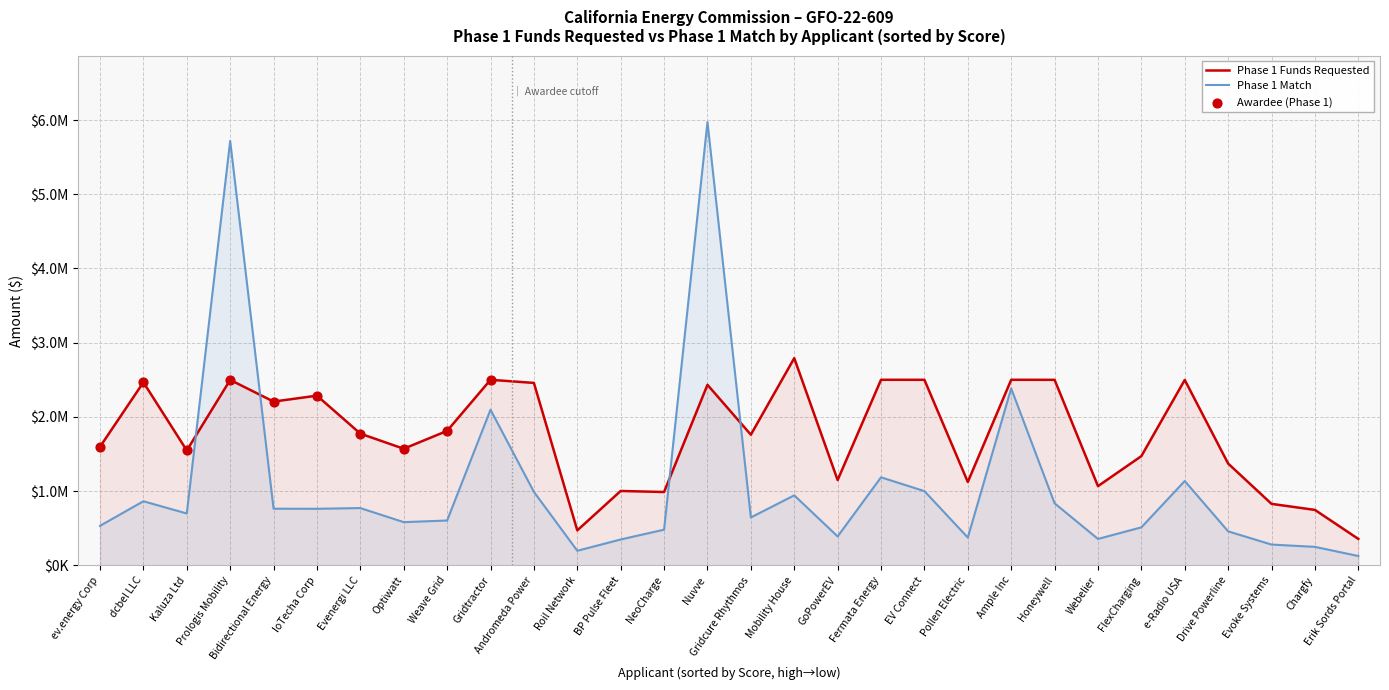

Which series reaches the maximum Y coordinate?

Phase 1 Match